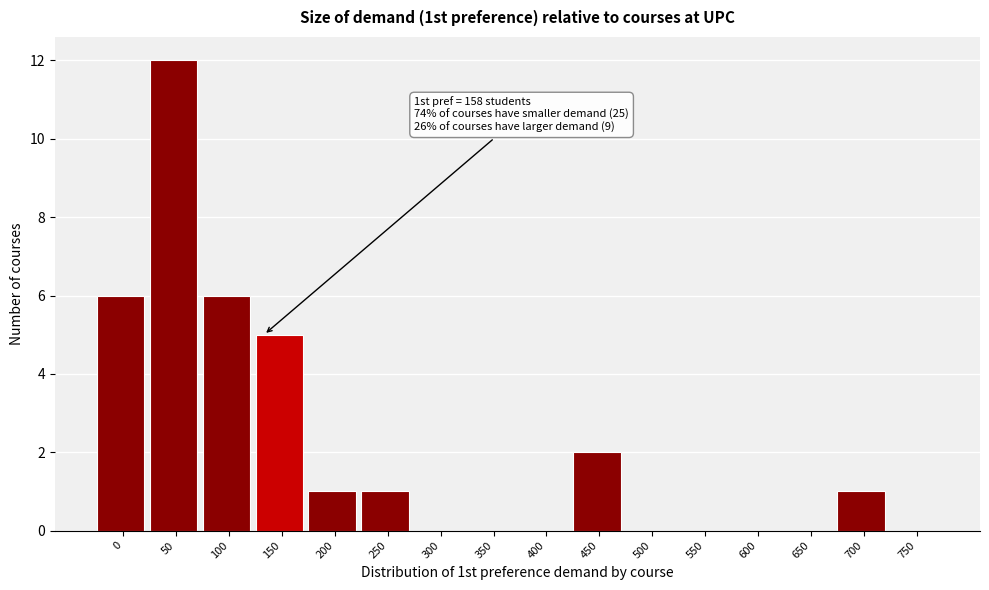

Reading left to right, list all the values displayed in this chart.

0=6	50=12	100=6	150=5	200=1	250=1	300=0	350=0	400=0	450=2	500=0	550=0	600=0	650=0	700=1	750=0